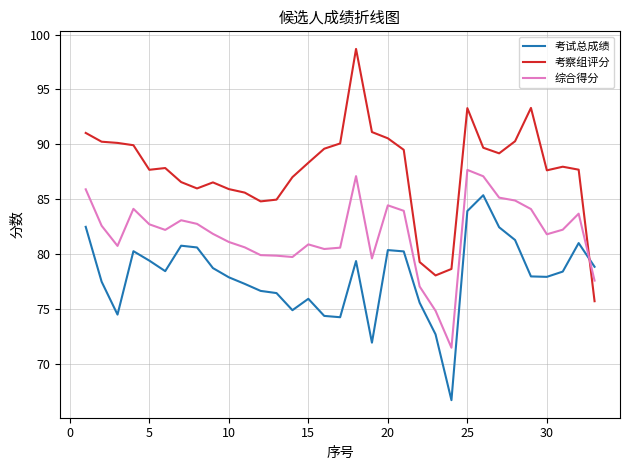

Which series has the widest spread of values?

考察组评分